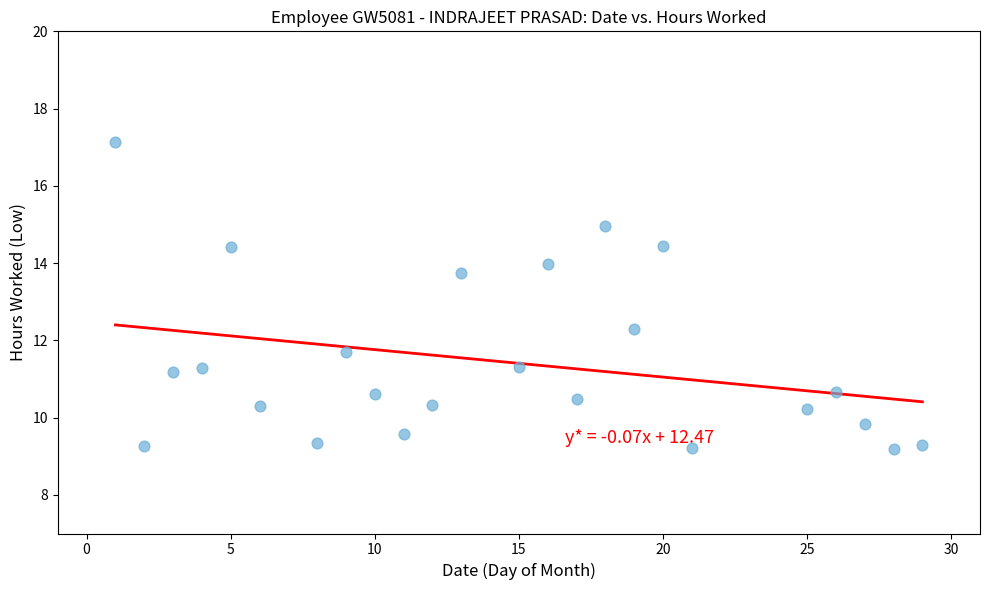

What is the range of X values (max minus min)?

28.0